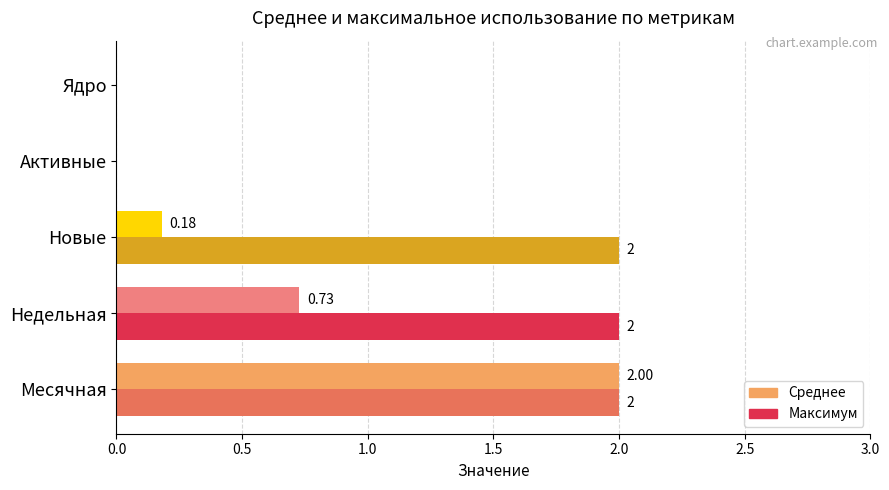

Which series has the largest total across all categories?

Максимум